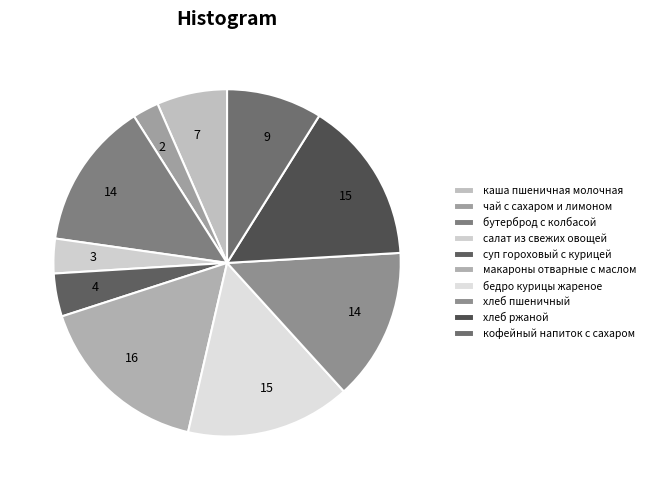

How many segments does this pie chart have?

10